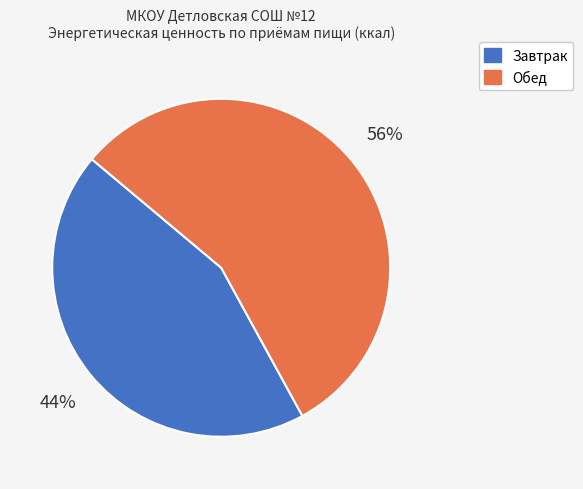

Which category has the smallest portion of the pie?

Завтрак